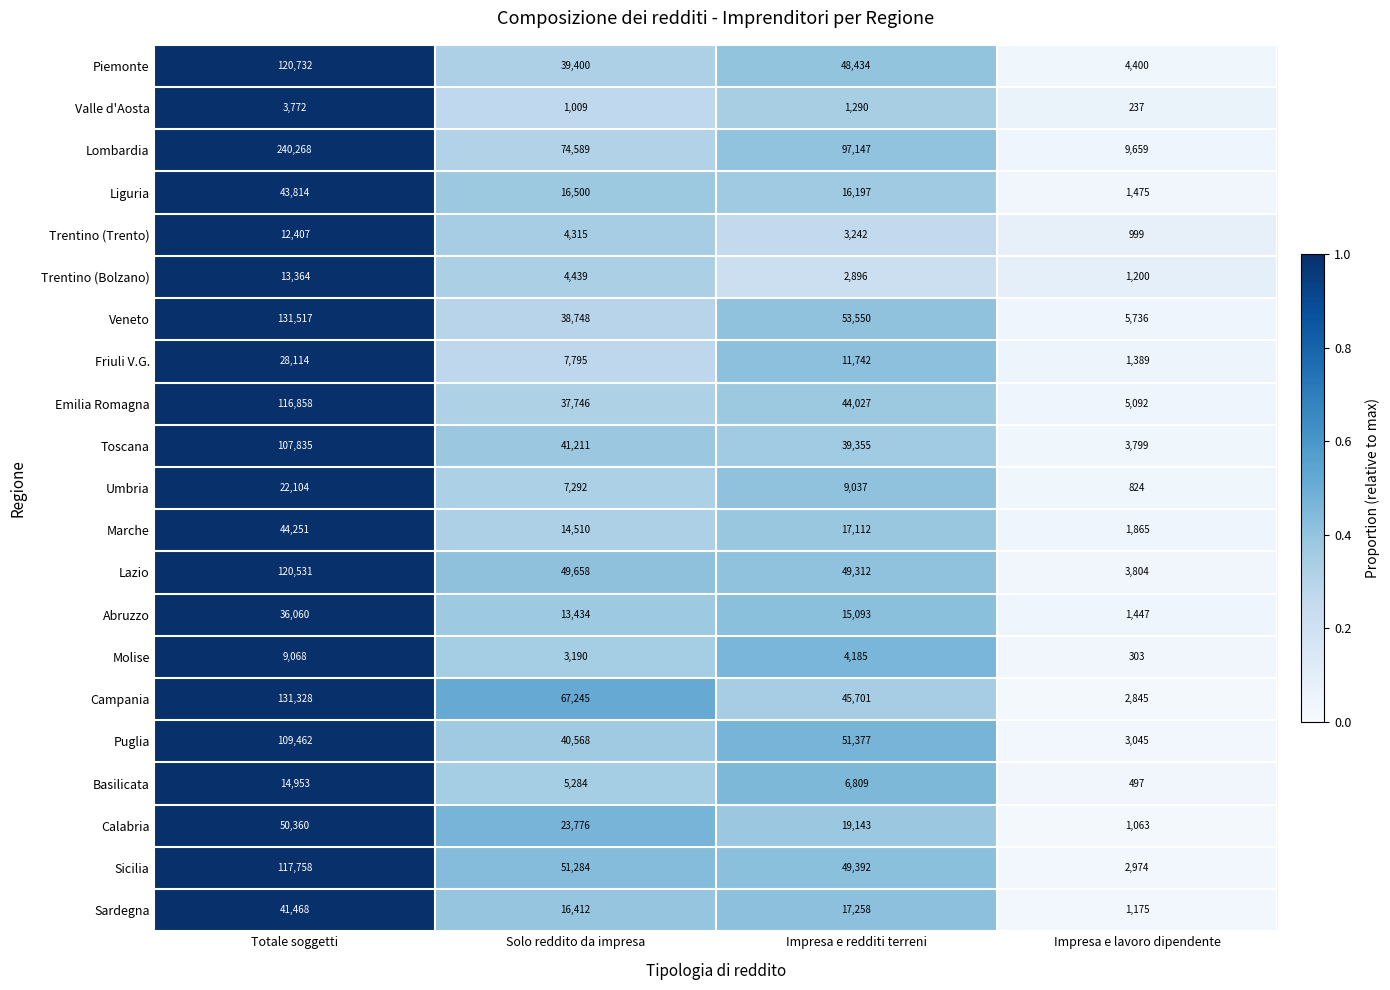

The Veneto series shows 53550 at Impresa e redditi terreni. True or false?

True